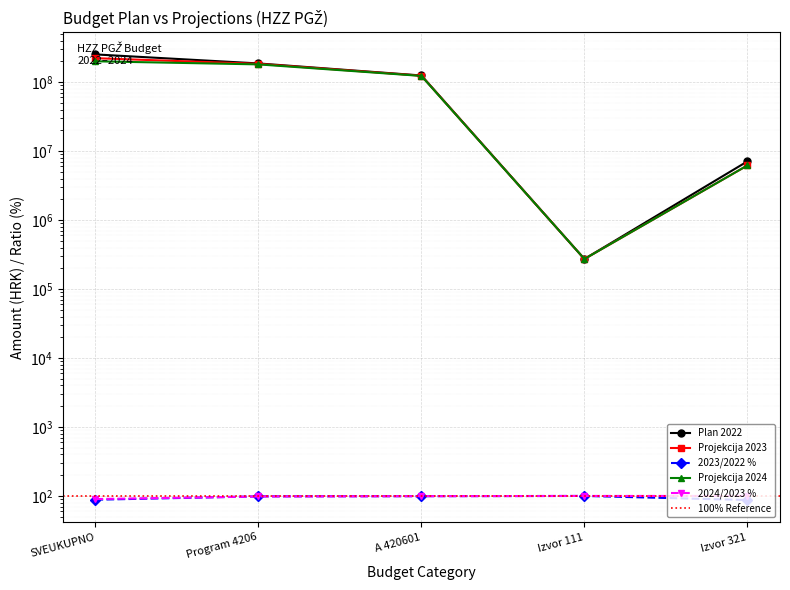

Is this an area chart (filled region under the line)?

No